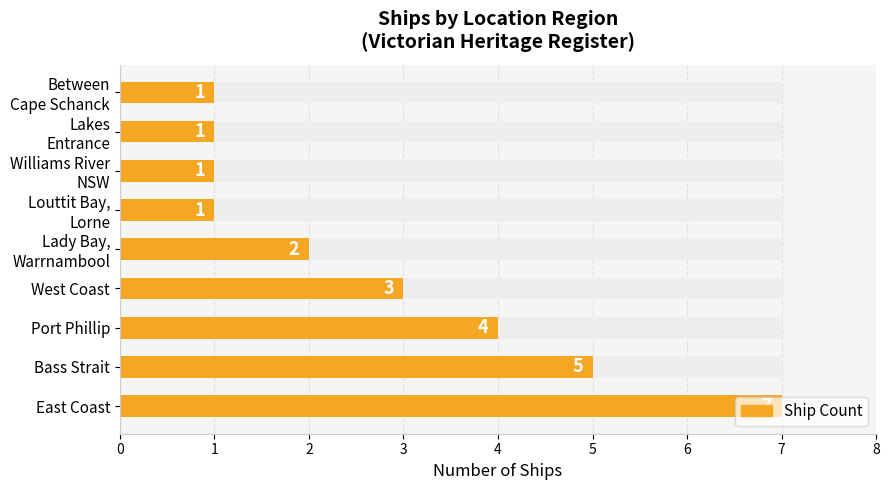

Does the chart contain any negative values?

No